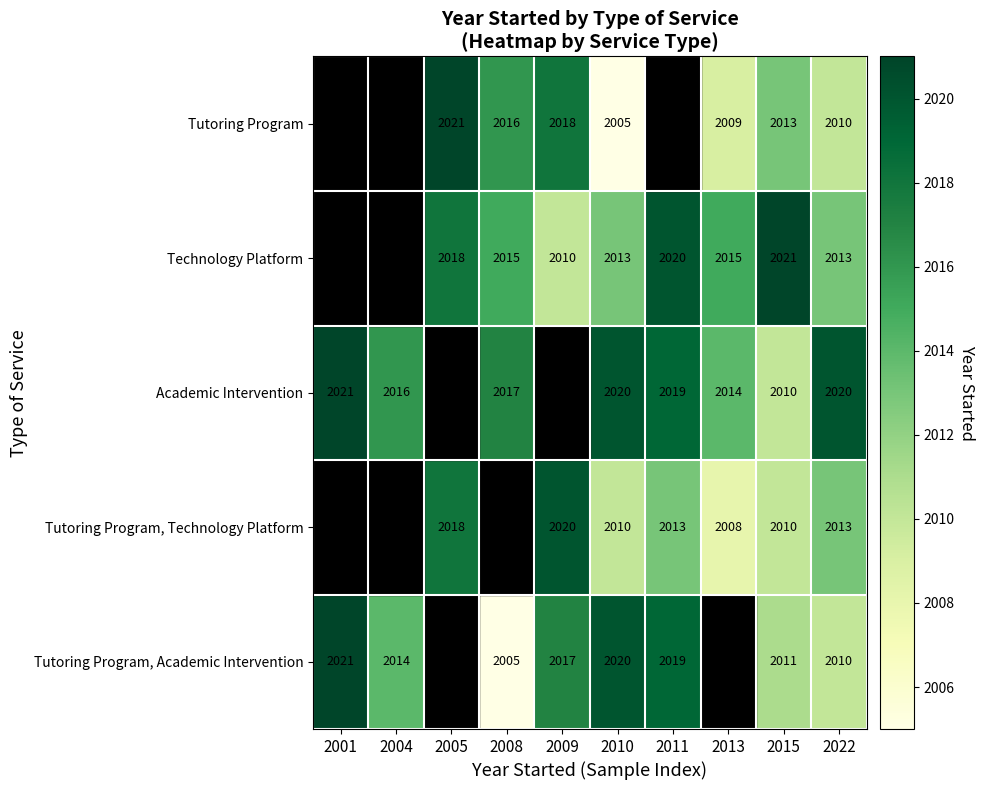

The value of Tutoring Program at 2009 is 753. True or false?

False